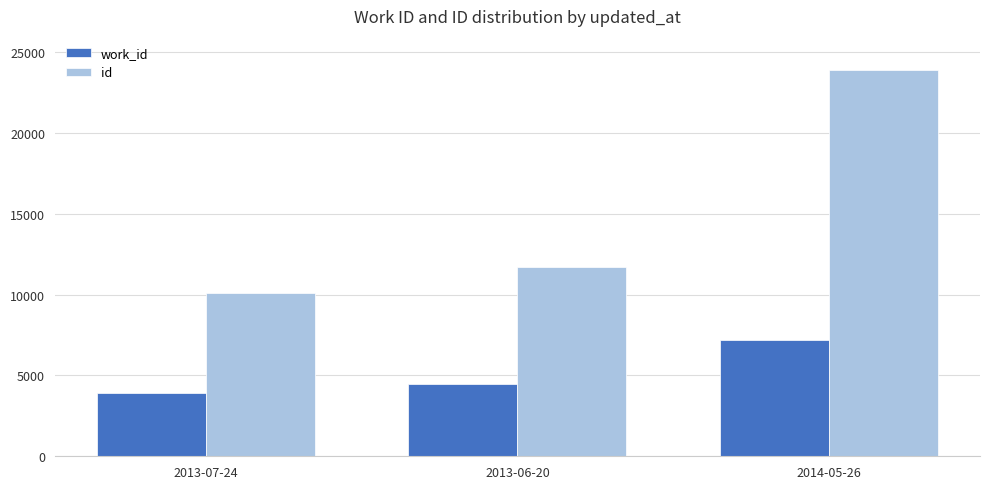

Which series changed the most between 2013-07-24 and 2014-05-26?

id